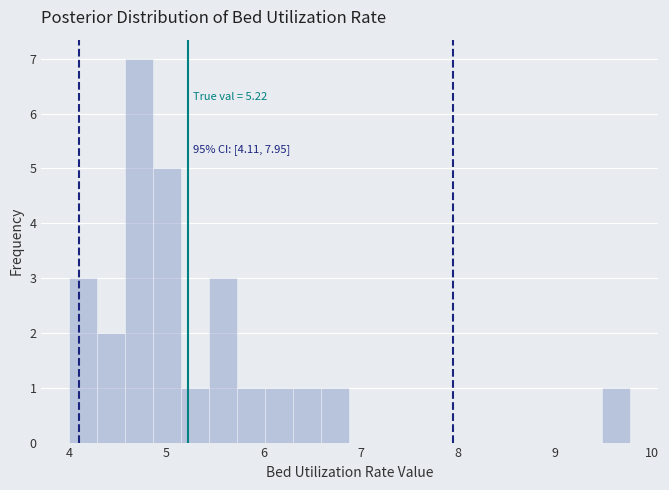

Read against the x-axis, roughly where is the centre of the tallest bar?

4.7